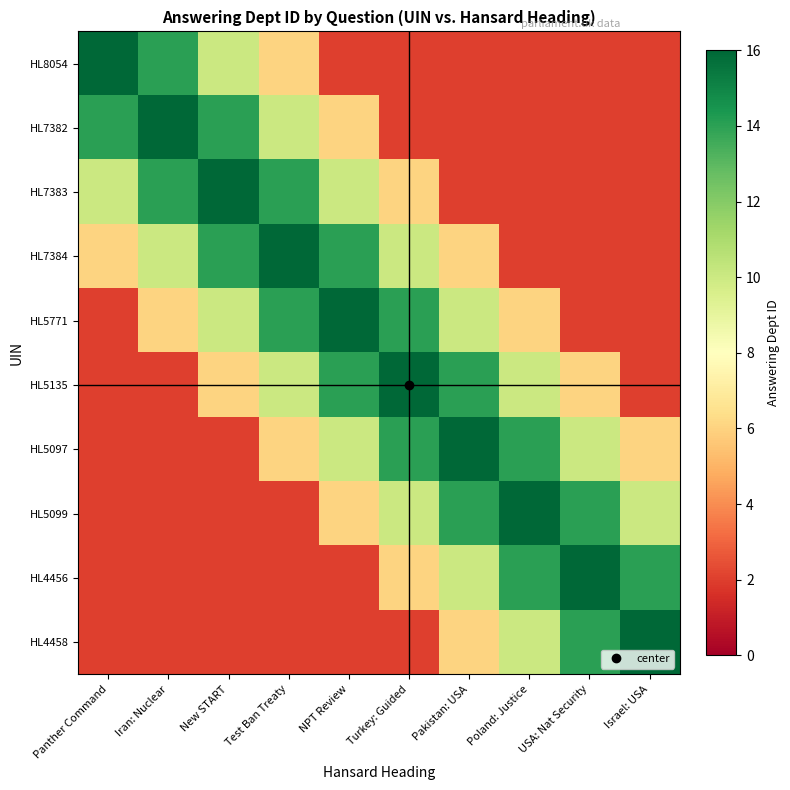

How many categories are shown in the chart?

10